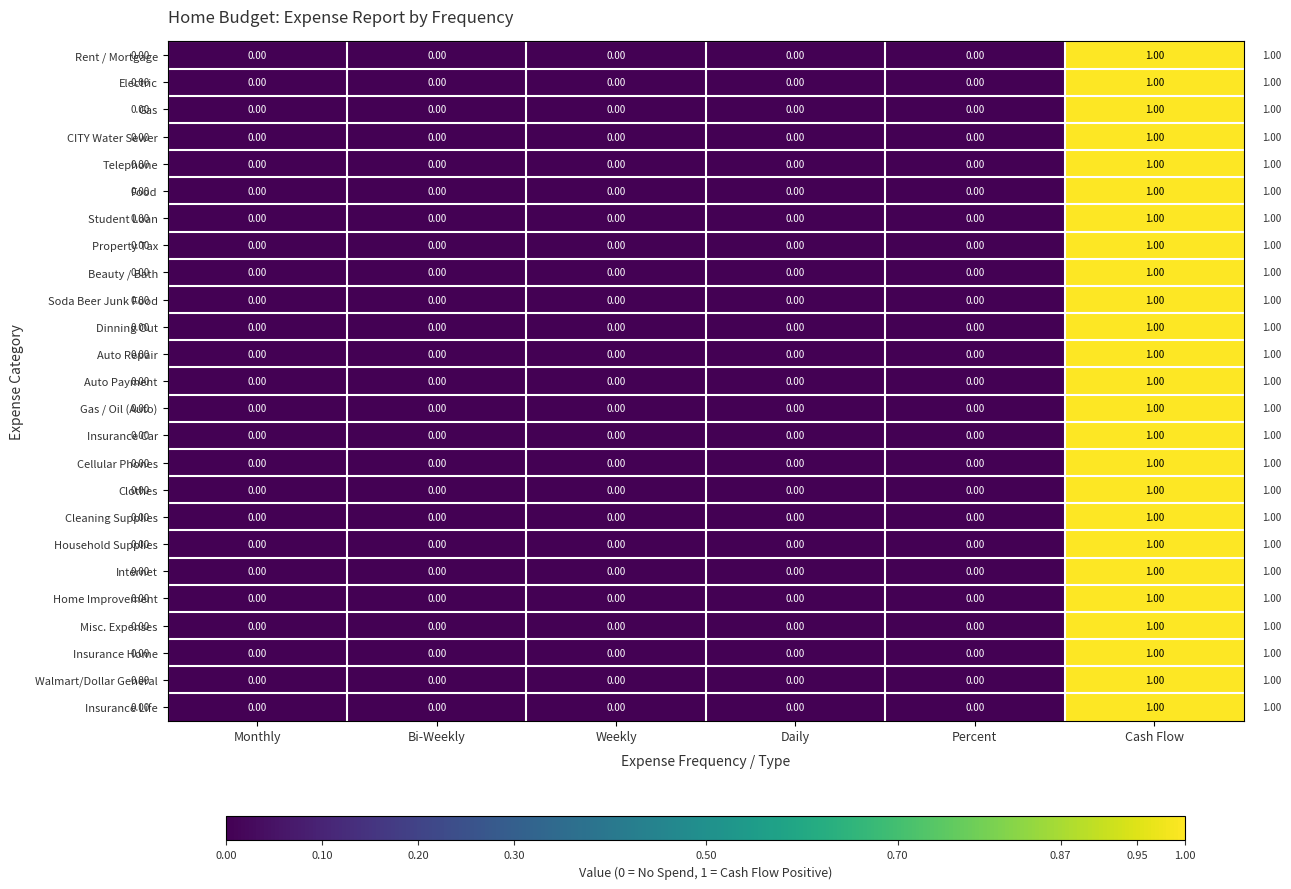

What is the total value across all series at Cash Flow?

25